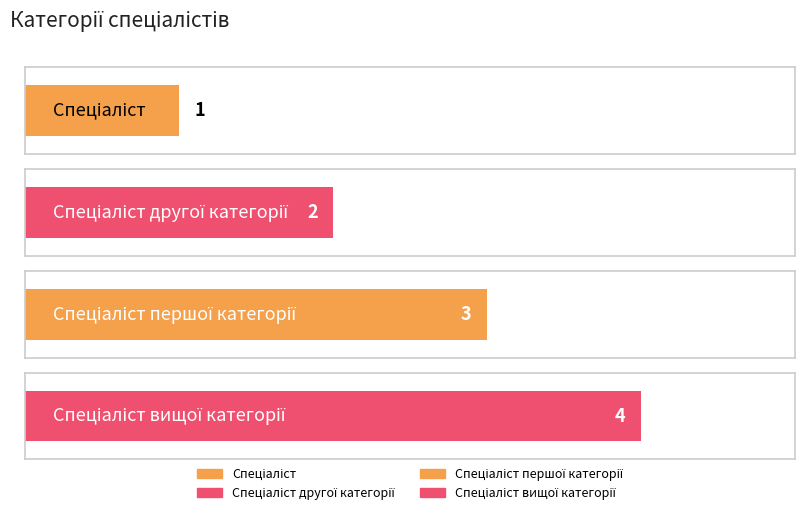

Rank the categories by value from highest to lowest.

Спеціаліст вищої категорії, Спеціаліст першої категорії, Спеціаліст другої категорії, Спеціаліст